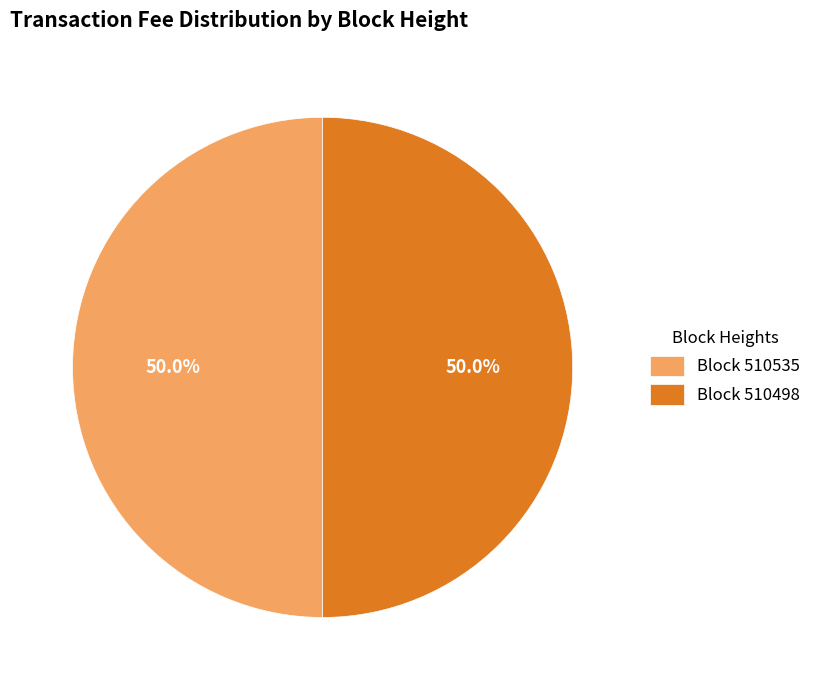

How much of the chart is everything except Block 510535?

50.0%